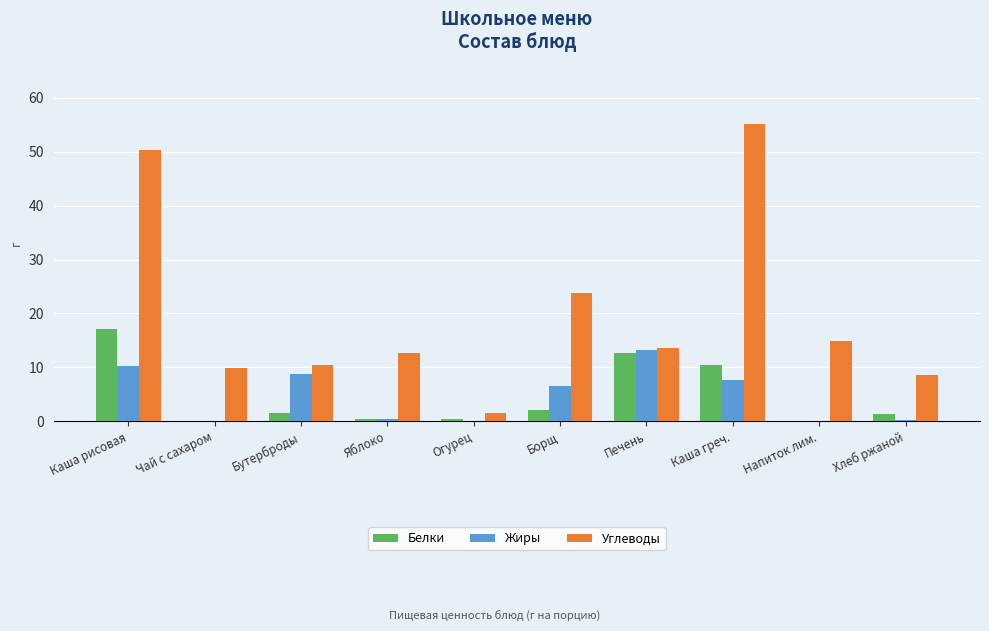

The Углеводы series shows 50.3 at Каша рисовая. True or false?

True